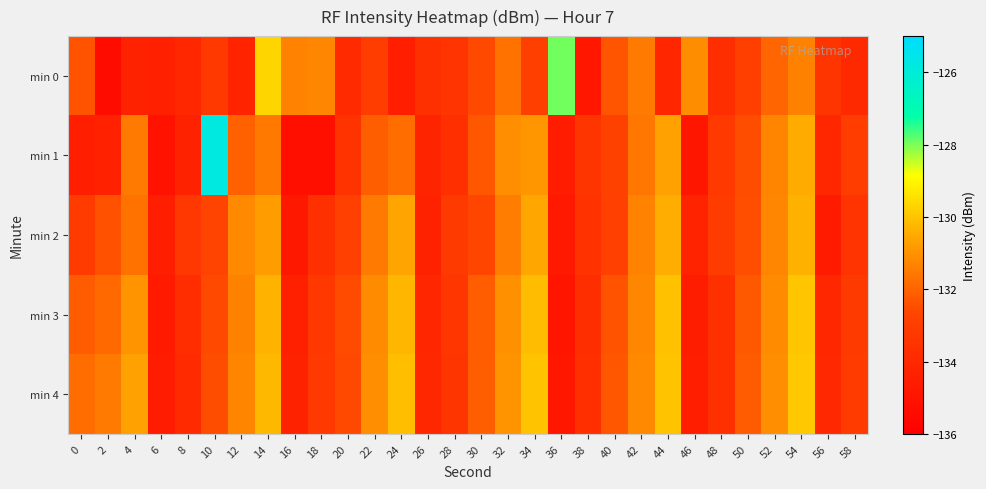

What is the difference between the highest and lowest values at 52?

0.9